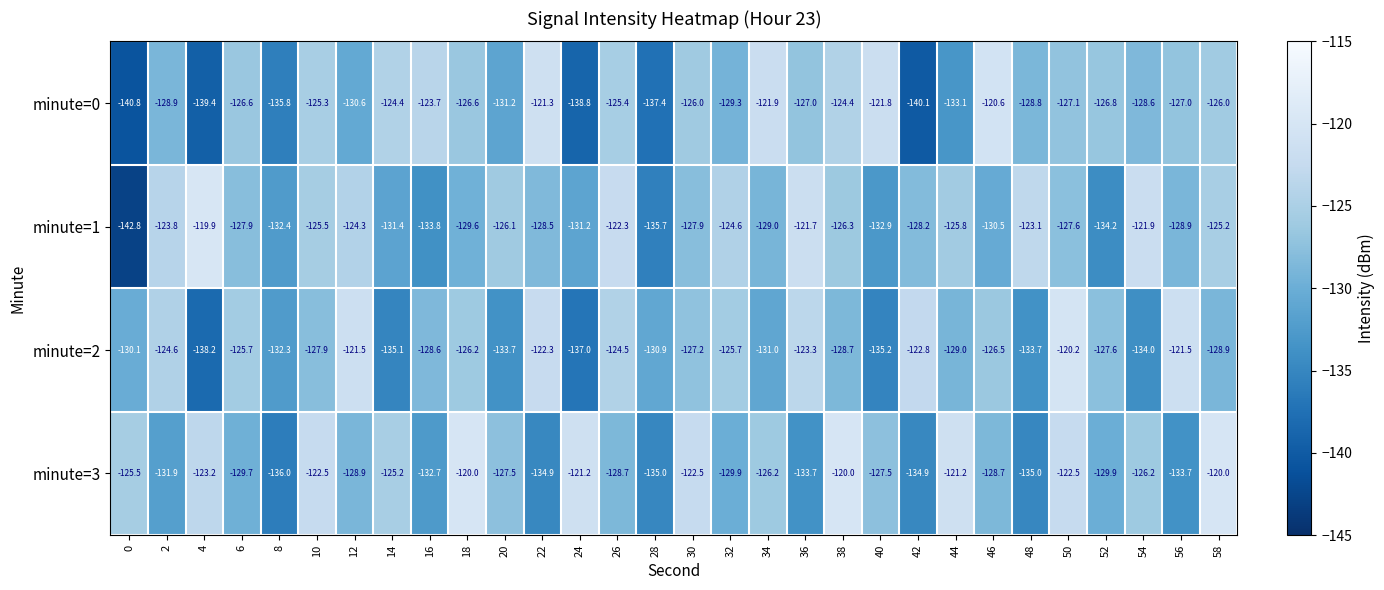

What is the highest value of the minute=1 series?

-119.9